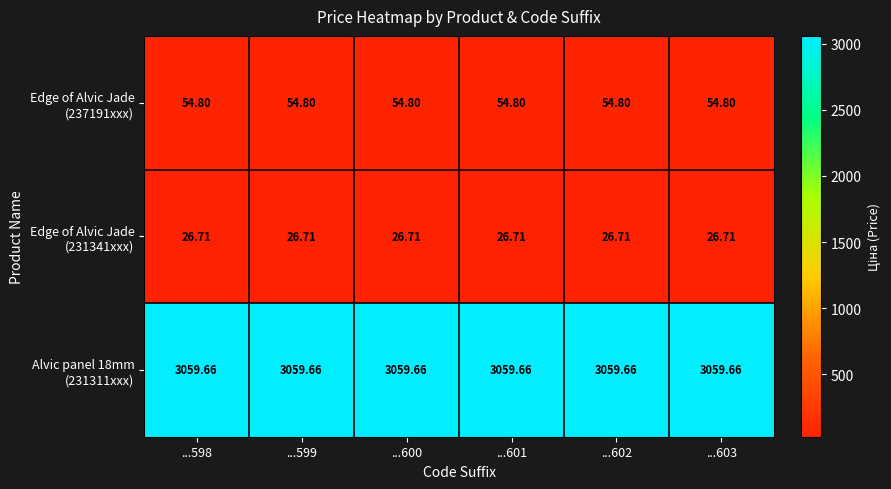

Which series has the largest total across all categories?

Alvic panel 18mm (231311xxx)